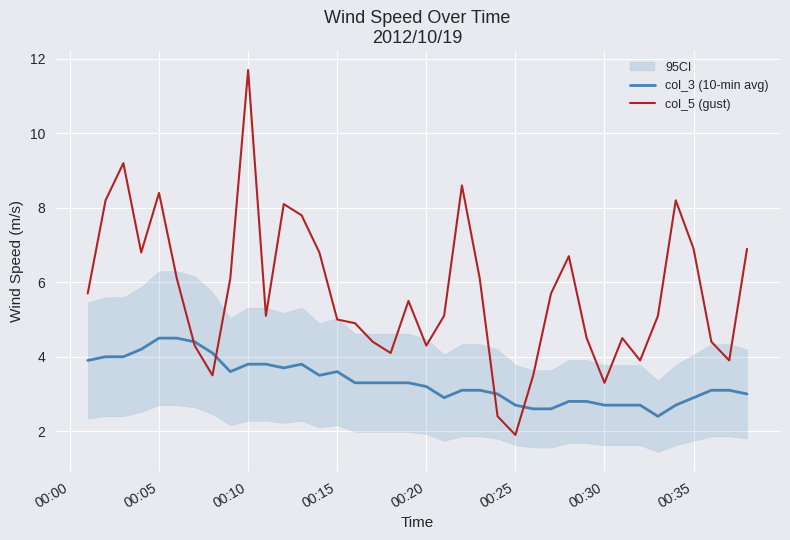

What is the minimum value for col_5 (gust)?

1.9